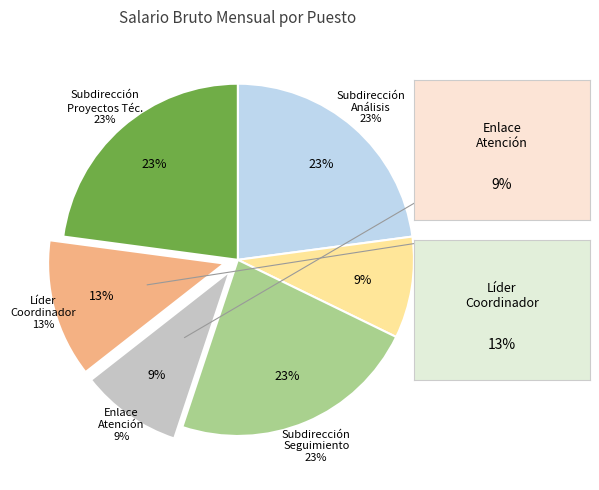

Is there a majority slice in this chart?

No